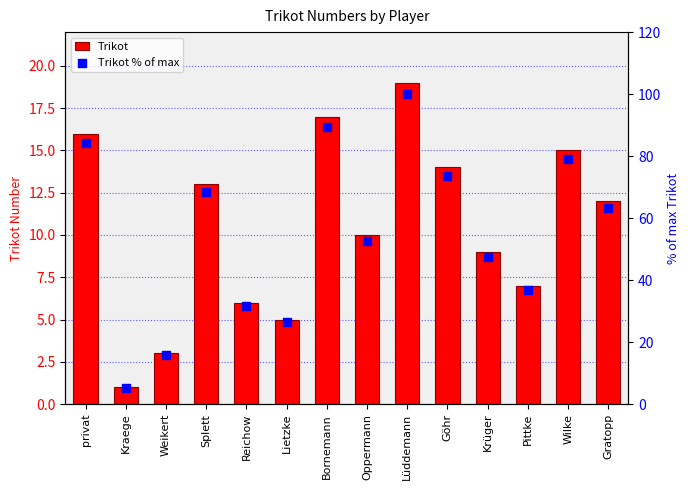

What is the total value across all series at Pittke?

43.8